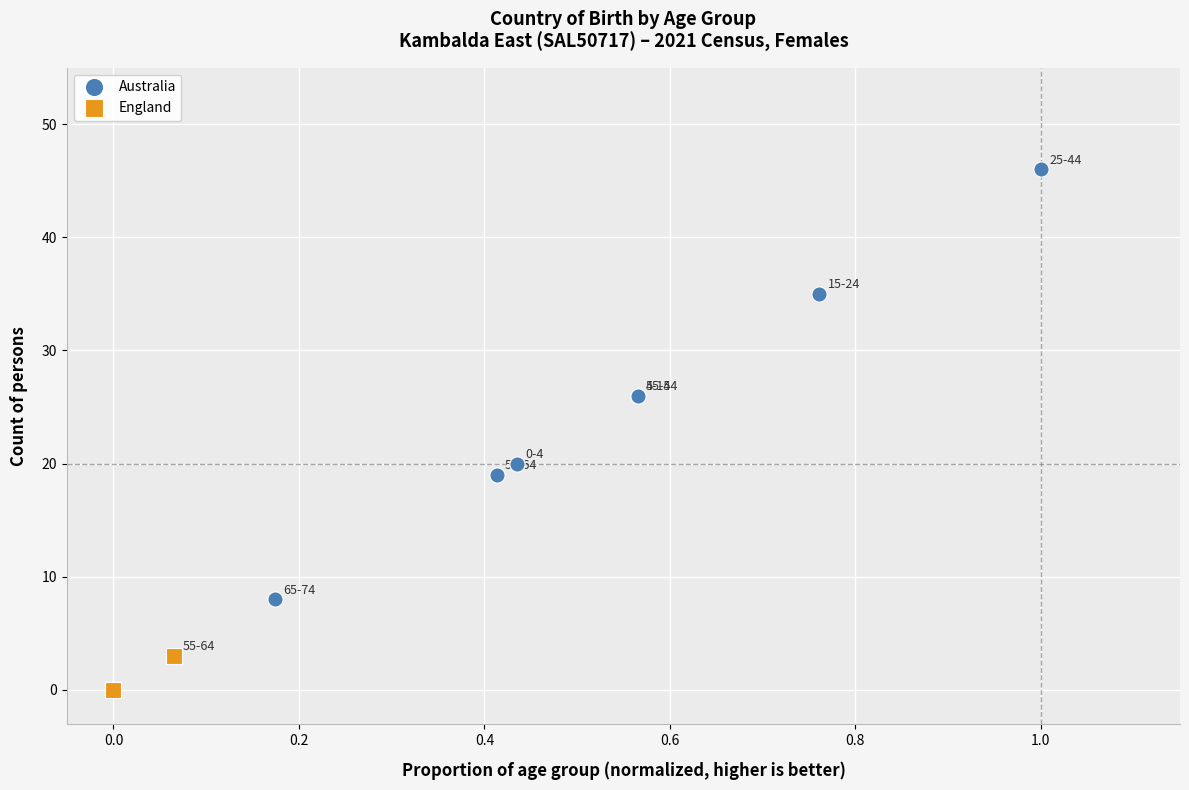

Which series has the largest Y range (max minus min)?

Australia